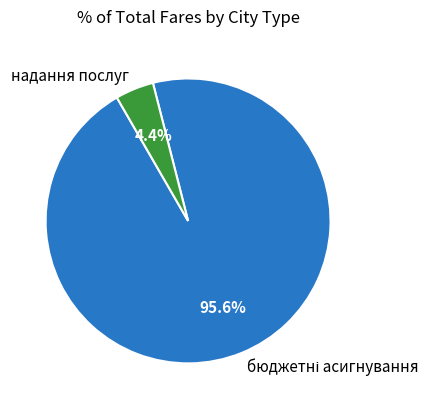

Is there any slice that represents more than half of the pie?

Yes